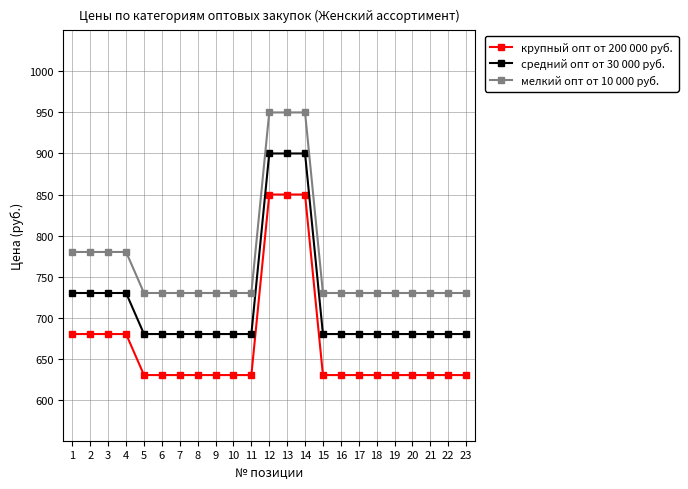

What is the total value across all series at 21?

2040